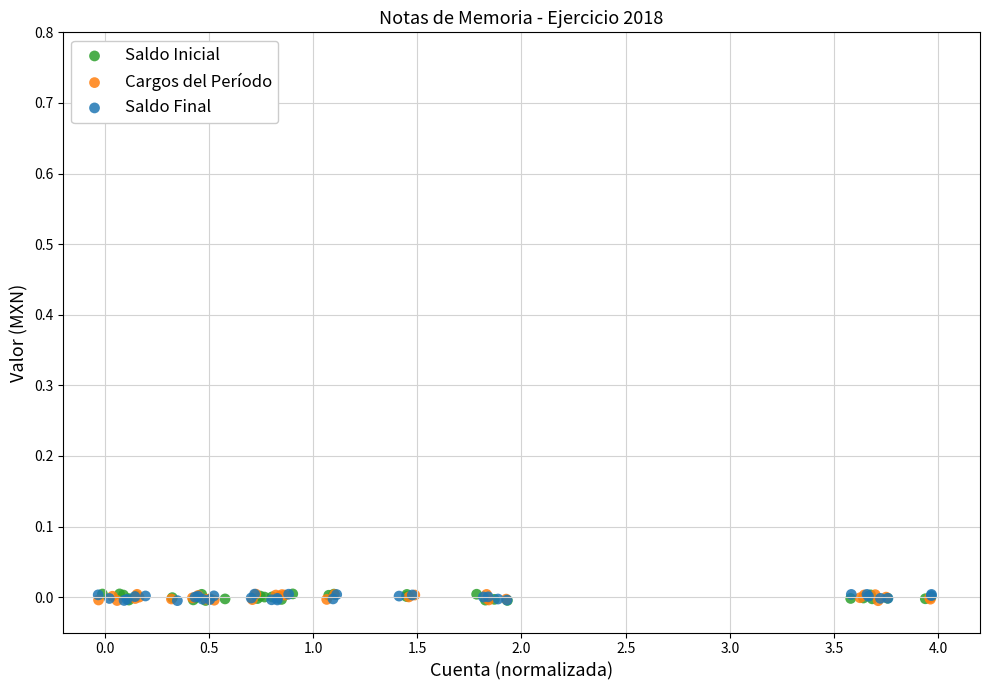

What are all the series names shown in the legend?

Saldo Inicial, Cargos del Período, Saldo Final